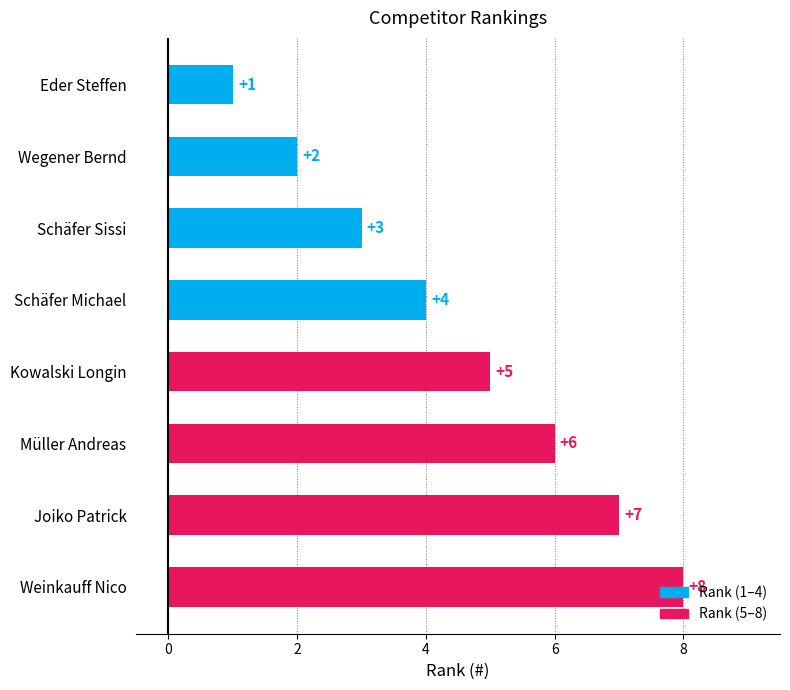

List the labels in order of value, smallest first.

Eder Steffen, Wegener Bernd, Schäfer Sissi, Schäfer Michael, Kowalski Longin, Müller Andreas, Joiko Patrick, Weinkauff Nico